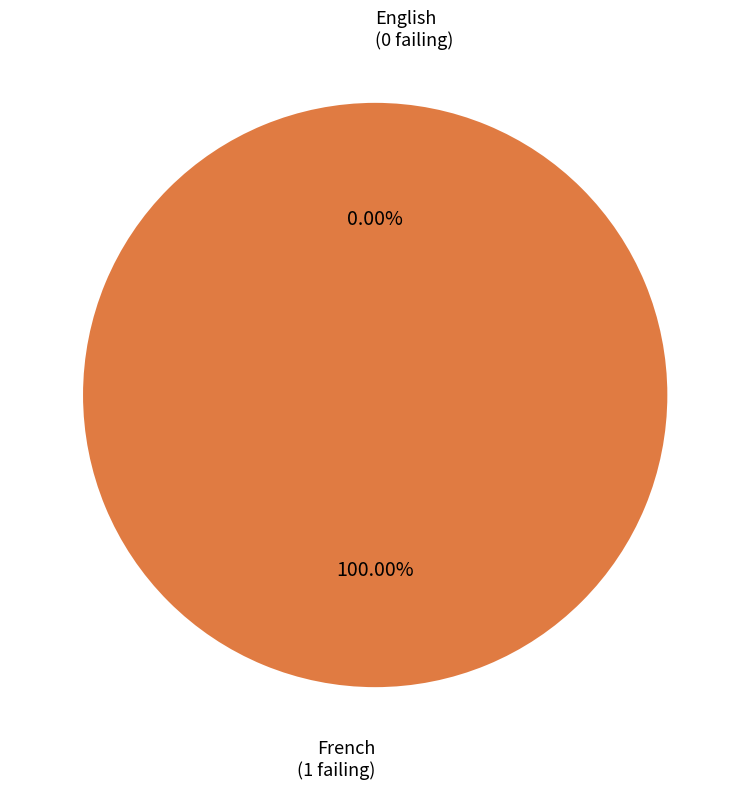

The English slice represents 0% of the pie. True or false?

True